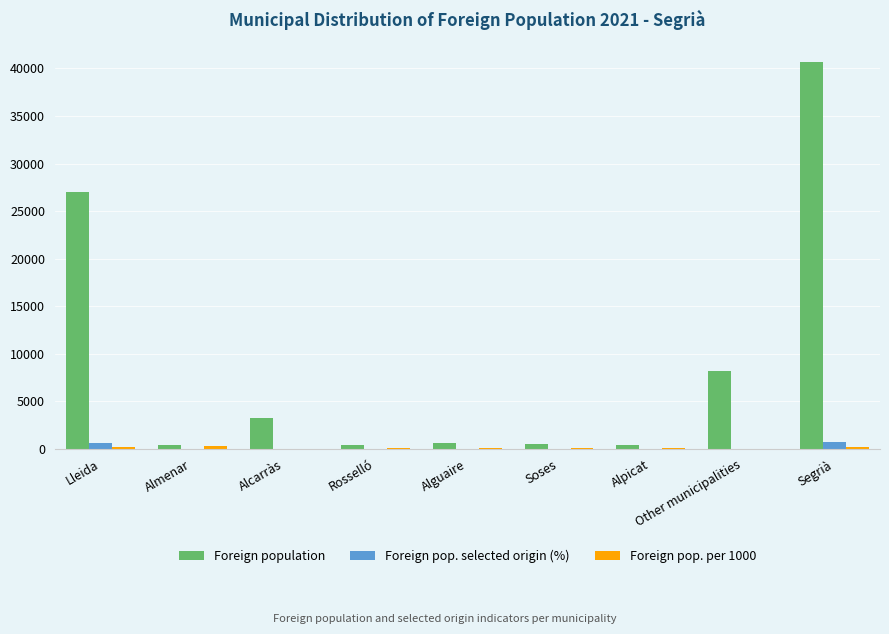

At which label is Foreign population closest to 20526?

Lleida